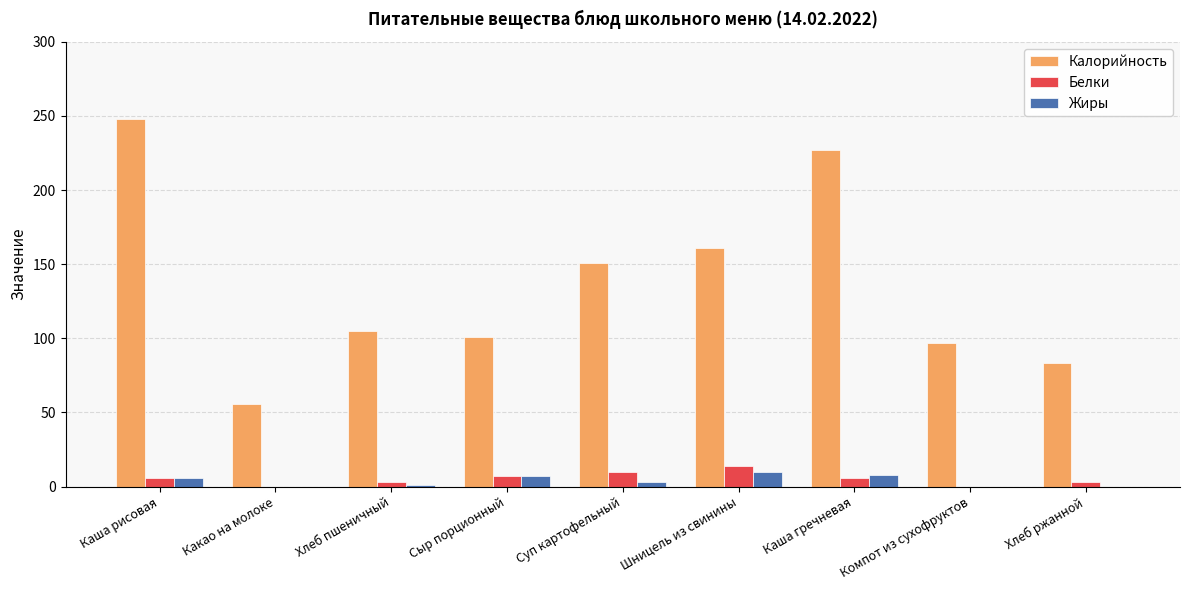

Is the value of Калорийность at Каша рисовая greater than the value of Жиры at Каша рисовая?

Yes